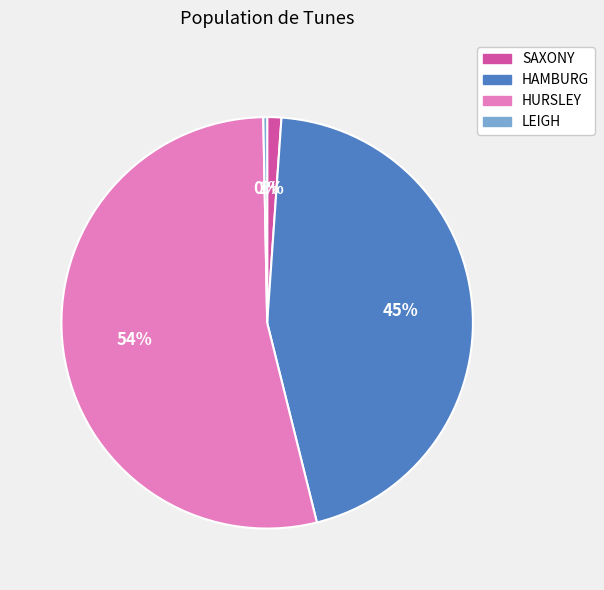

The LEIGH slice represents 6% of the pie. True or false?

False